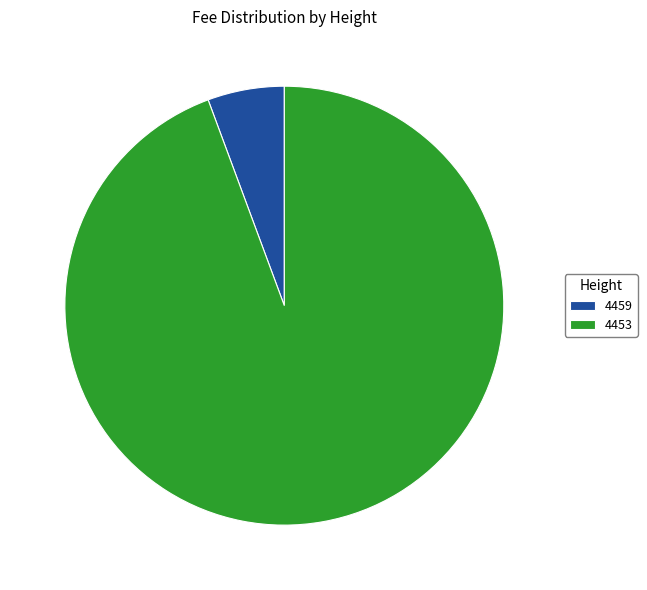

What is the largest slice in the pie chart?

4453